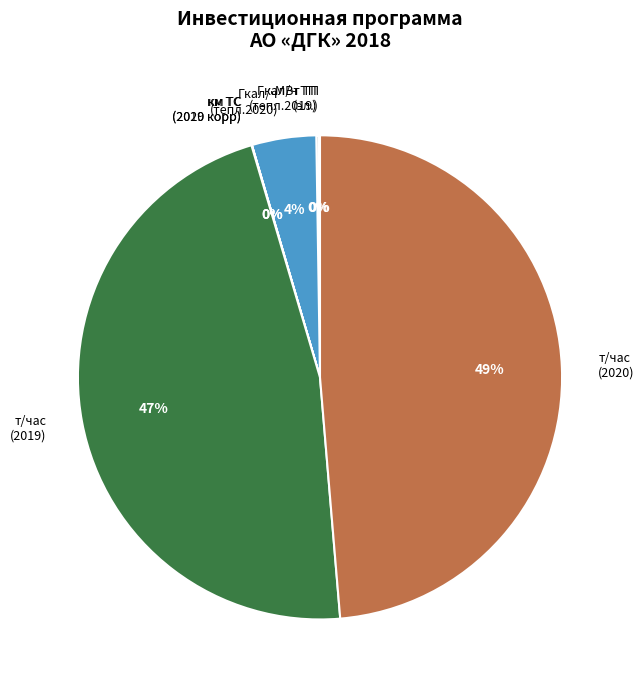

Is it true that т/час (2020) is 40% of the pie?

False